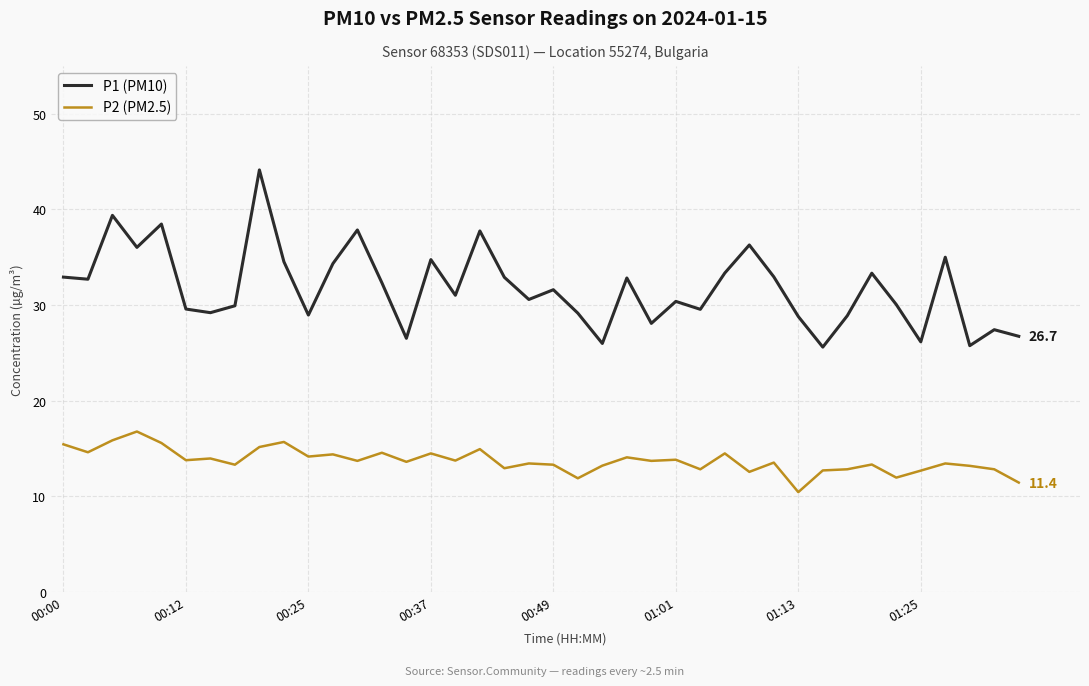

Which series has the largest total across all categories?

P1 (PM10)